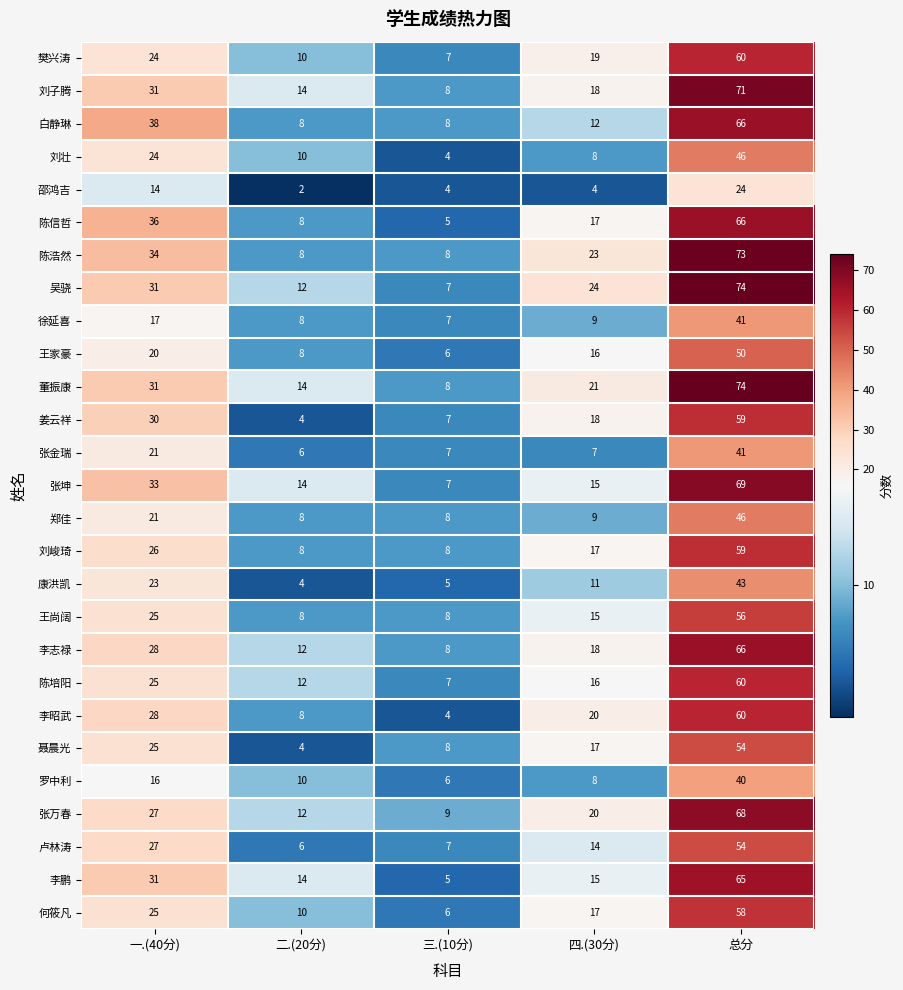

At which category is the sum across all series the highest?

总分